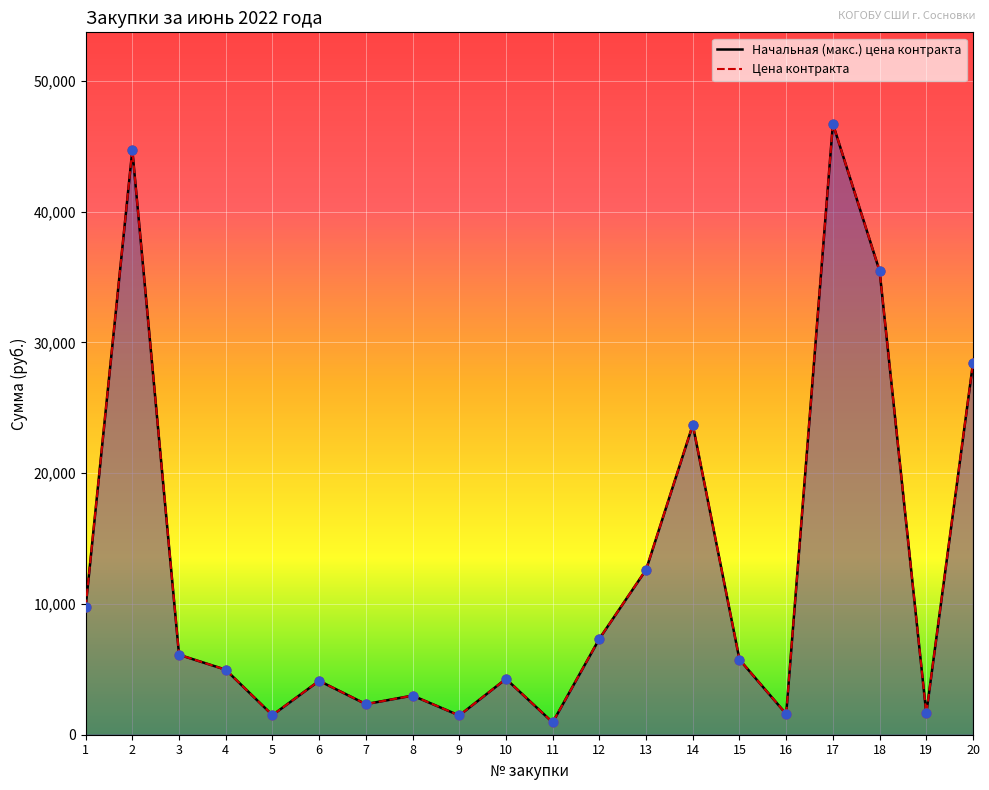

Which series has the largest total across all categories?

Начальная (макс.) цена контракта